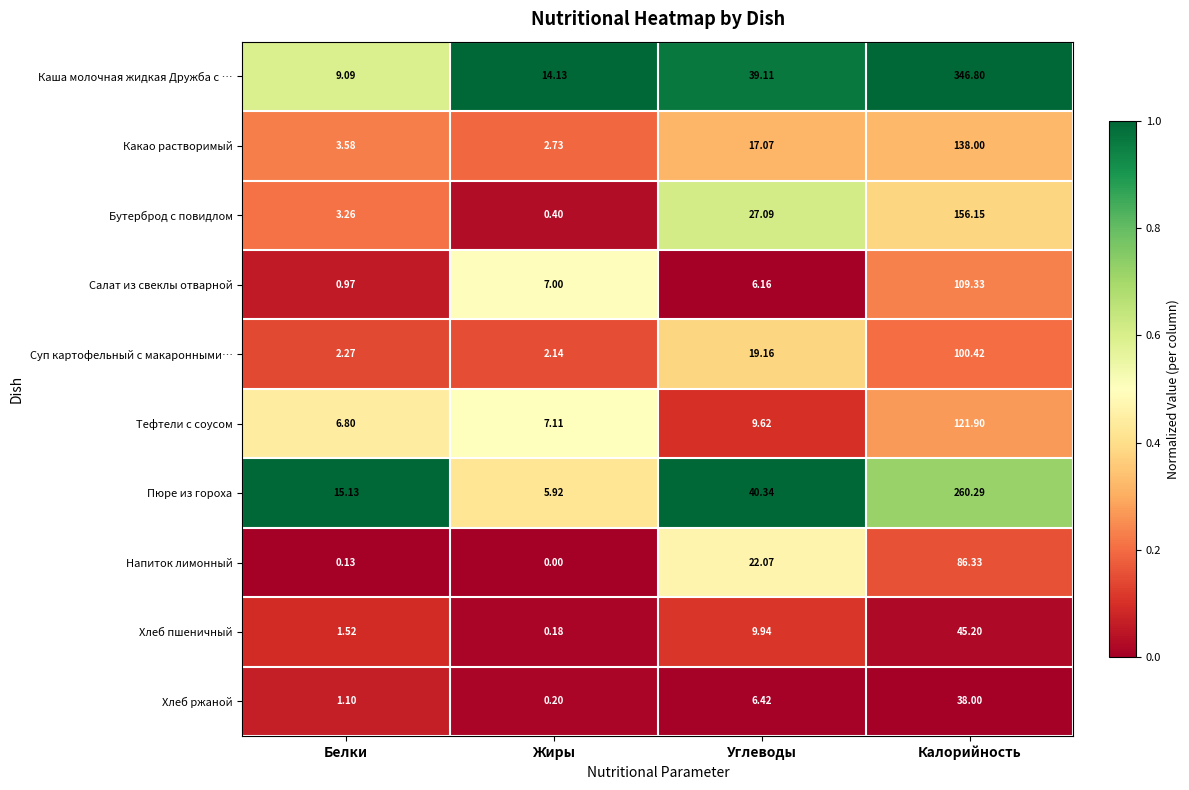

Which series has the widest spread of values?

Каша молочная жидкая Дружба с …